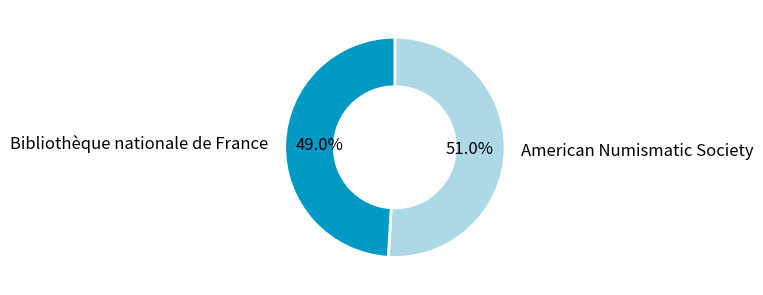

Count the number of slices in the pie.

2